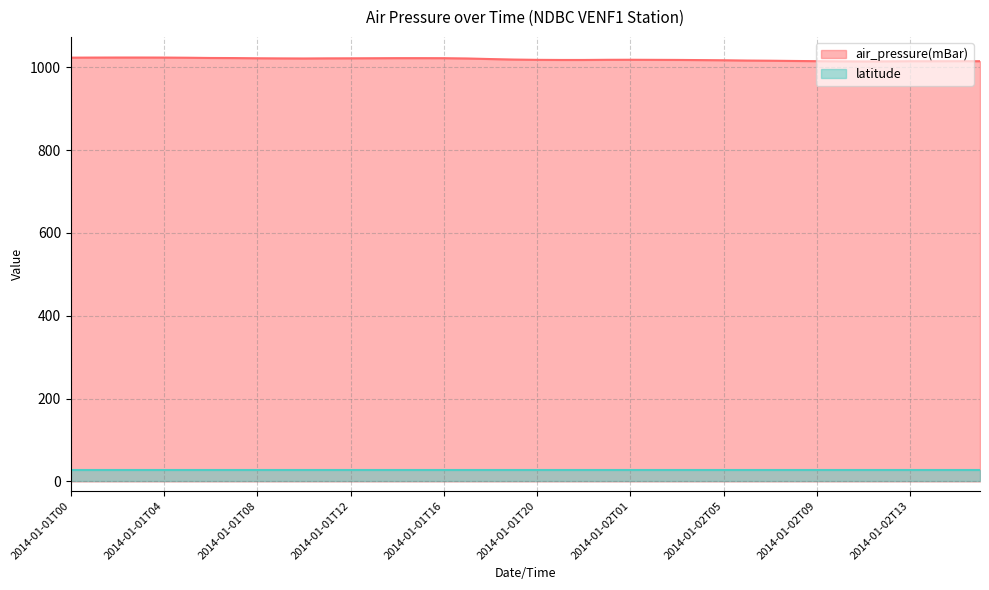

What is the value of the 37th point from the left?

1014.9